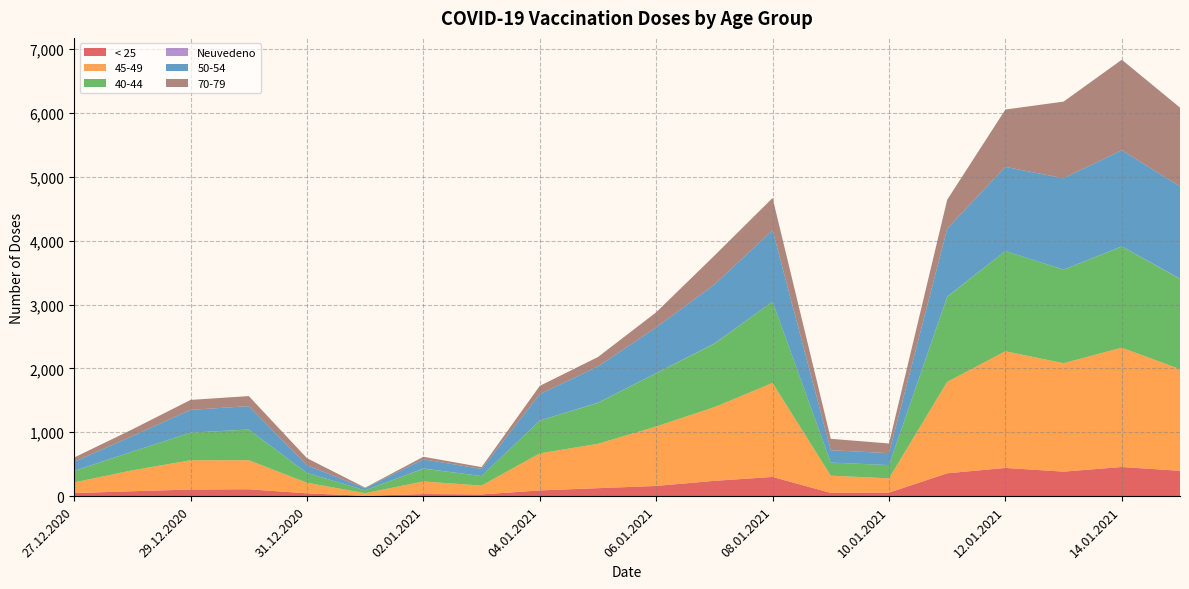

Reading left to right, extract all data points from this chart.

< 25: 27.12.2020=48	28.12.2020=77	29.12.2020=104	30.12.2020=108	31.12.2020=44	01.01.2021=6	02.01.2021=33	03.01.2021=27	04.01.2021=90	05.01.2021=125	06.01.2021=160	07.01.2021=240	08.01.2021=301	09.01.2021=51	10.01.2021=55	11.01.2021=358	12.01.2021=442	13.01.2021=384	14.01.2021=457	15.01.2021=397
45-49: 27.12.2020=167	28.12.2020=328	29.12.2020=458	30.12.2020=455	31.12.2020=166	01.01.2021=41	02.01.2021=197	03.01.2021=139	04.01.2021=580	05.01.2021=695	06.01.2021=931	07.01.2021=1154	08.01.2021=1472	09.01.2021=270	10.01.2021=224	11.01.2021=1432	12.01.2021=1827	13.01.2021=1698	14.01.2021=1868	15.01.2021=1592
40-44: 27.12.2020=179	28.12.2020=292	29.12.2020=432	30.12.2020=480	31.12.2020=154	01.01.2021=45	02.01.2021=200	03.01.2021=149	04.01.2021=513	05.01.2021=641	06.01.2021=833	07.01.2021=993	08.01.2021=1274	09.01.2021=205	10.01.2021=207	11.01.2021=1329	12.01.2021=1570	13.01.2021=1465	14.01.2021=1584	15.01.2021=1412
Neuvedeno: 27.12.2020=2	28.12.2020=1	29.12.2020=0	30.12.2020=1	31.12.2020=0	01.01.2021=0	02.01.2021=3	03.01.2021=0	04.01.2021=1	05.01.2021=3	06.01.2021=2	07.01.2021=4	08.01.2021=0	09.01.2021=0	10.01.2021=1	11.01.2021=5	12.01.2021=0	13.01.2021=1	14.01.2021=2	15.01.2021=5
50-54: 27.12.2020=142	28.12.2020=242	29.12.2020=357	30.12.2020=366	31.12.2020=120	01.01.2021=33	02.01.2021=144	03.01.2021=111	04.01.2021=412	05.01.2021=566	06.01.2021=716	07.01.2021=922	08.01.2021=1116	09.01.2021=193	10.01.2021=187	11.01.2021=1063	12.01.2021=1317	13.01.2021=1430	14.01.2021=1505	15.01.2021=1445
70-79: 27.12.2020=67	28.12.2020=106	29.12.2020=156	30.12.2020=157	31.12.2020=111	01.01.2021=8	02.01.2021=40	03.01.2021=29	04.01.2021=131	05.01.2021=149	06.01.2021=237	07.01.2021=453	08.01.2021=506	09.01.2021=179	10.01.2021=151	11.01.2021=454	12.01.2021=898	13.01.2021=1200	14.01.2021=1418	15.01.2021=1233